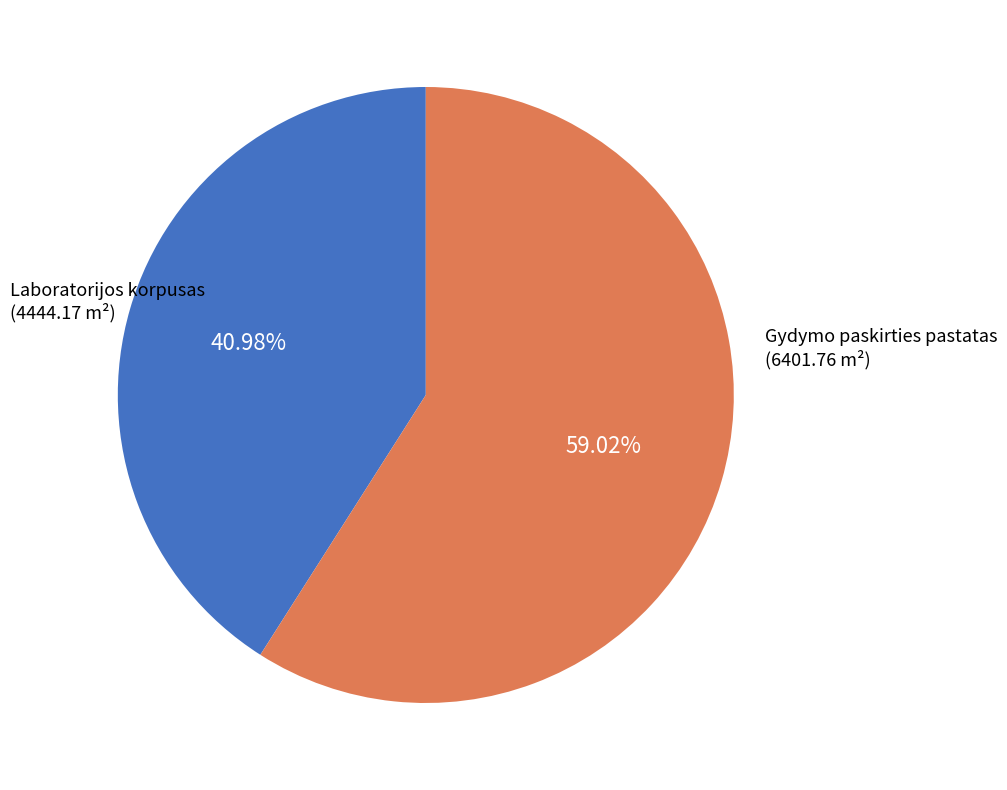

Does any single category account for the majority?

Yes